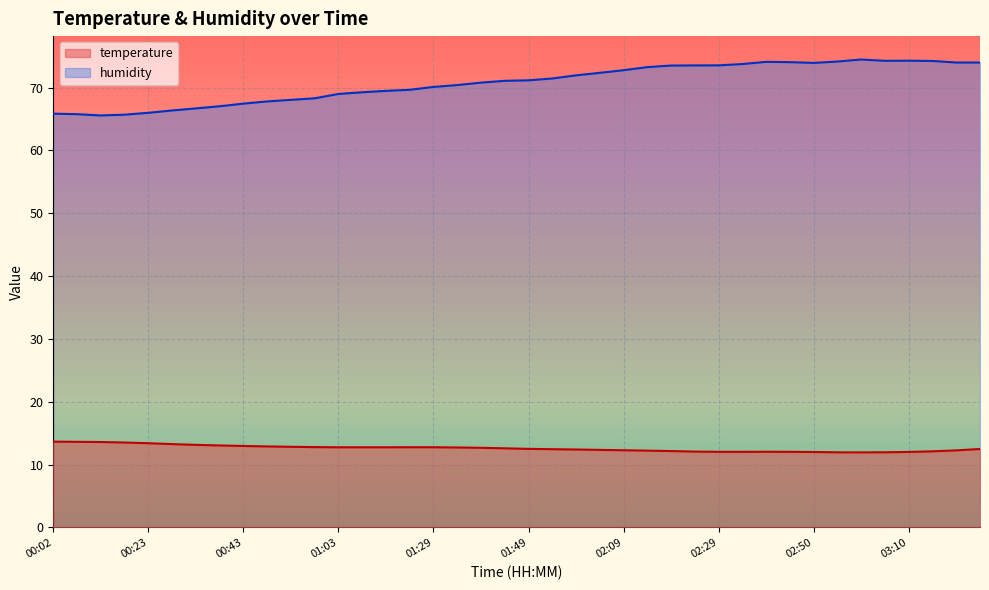

How many data points in temperature are less than 12?

3